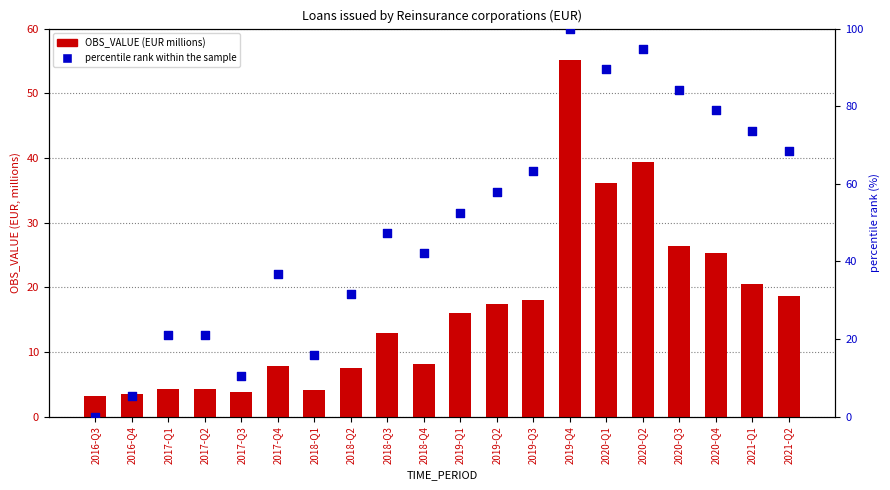

Which series reaches the minimum Y coordinate?

percentile rank within the sample